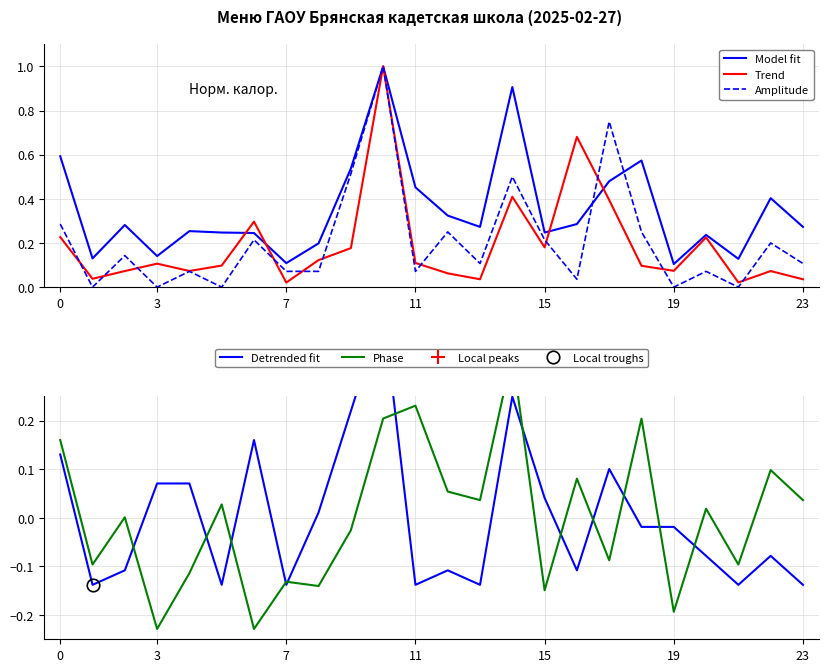

The Trend series shows 0.1 at 23. True or false?

False